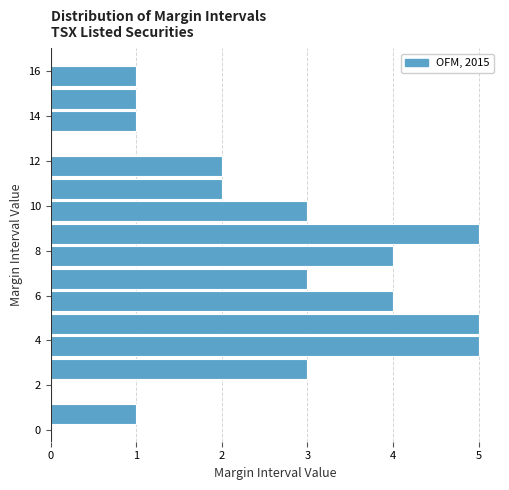

How long is the bar that spans 15.2 to 16.2 on the y-axis? Neither the bar edges nor the lengths are printed on the chart, so give them approximately, as read against the axes.

1